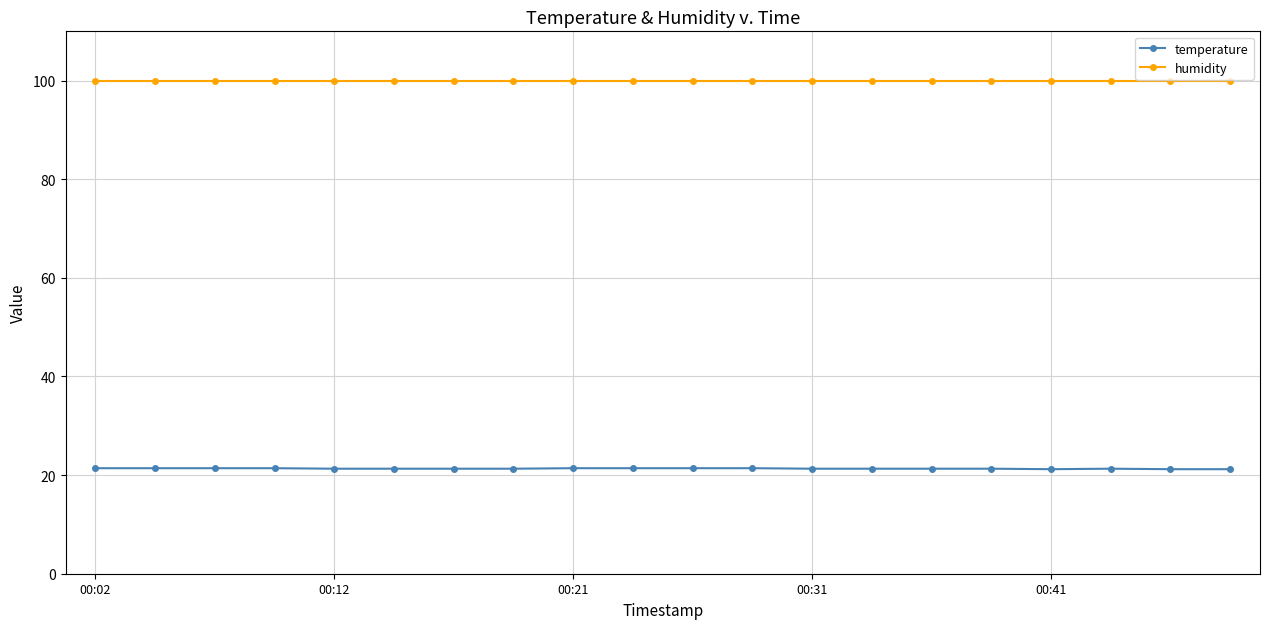

What is the maximum value shown in the chart?

99.9